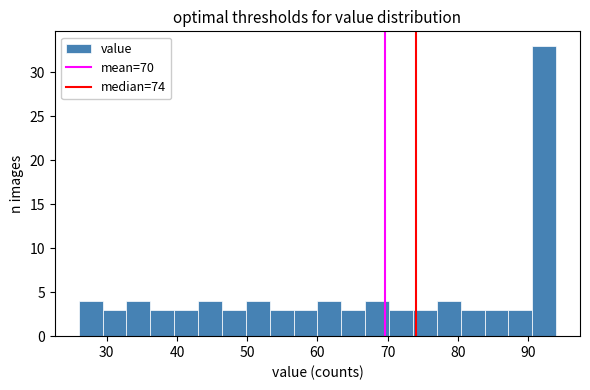

Around what value on the x-axis is the tallest bar? Give the approximate position of its centre, as read against the axis.

92